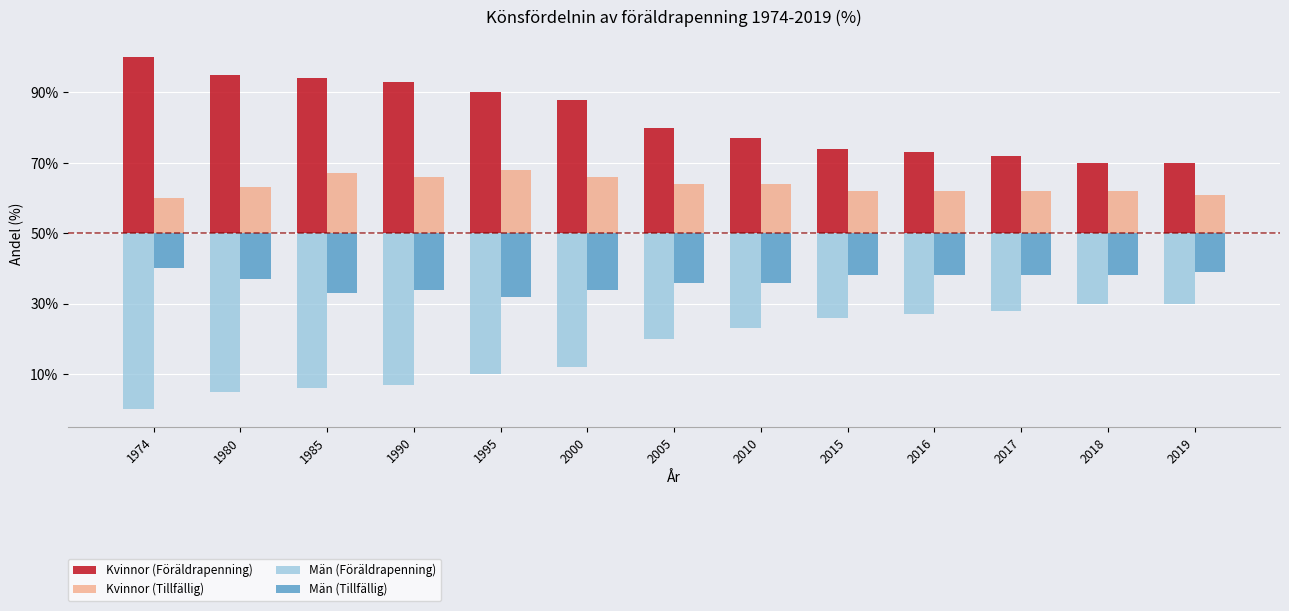

Are the bars horizontal?

No